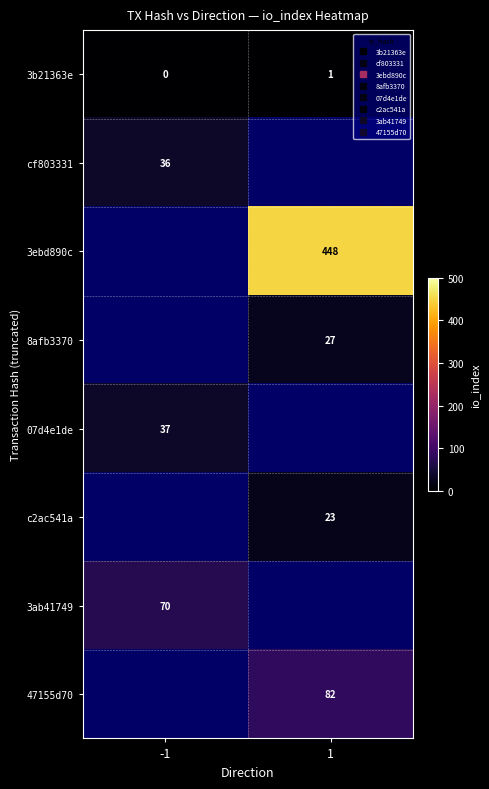

What is the difference between the 3b21363e values at -1 and 1?

1